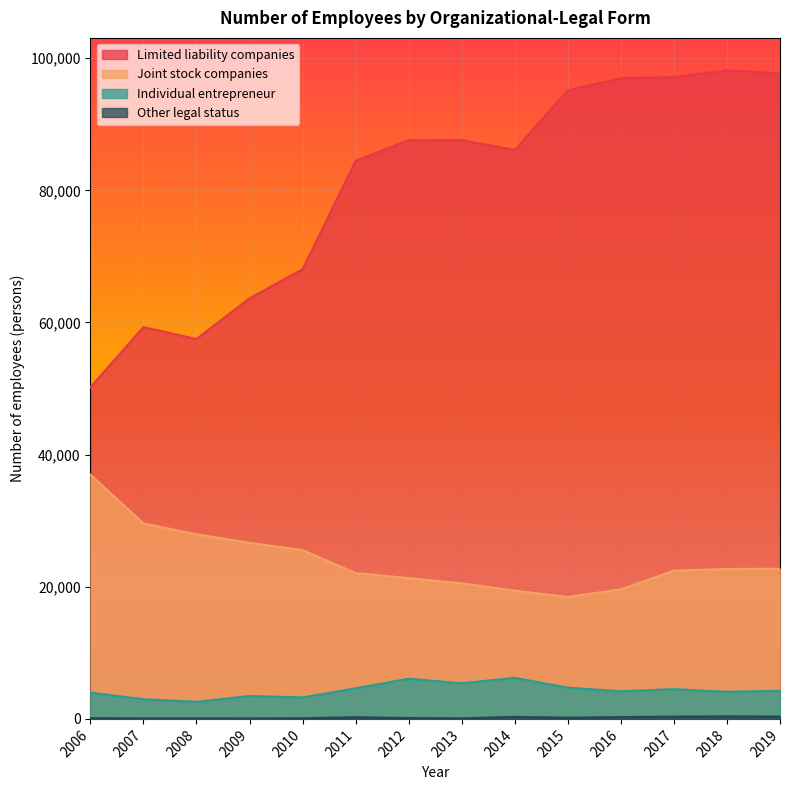

In Individual entrepreneur, how many points are lower than both neighbors (excluding endpoints)?

5